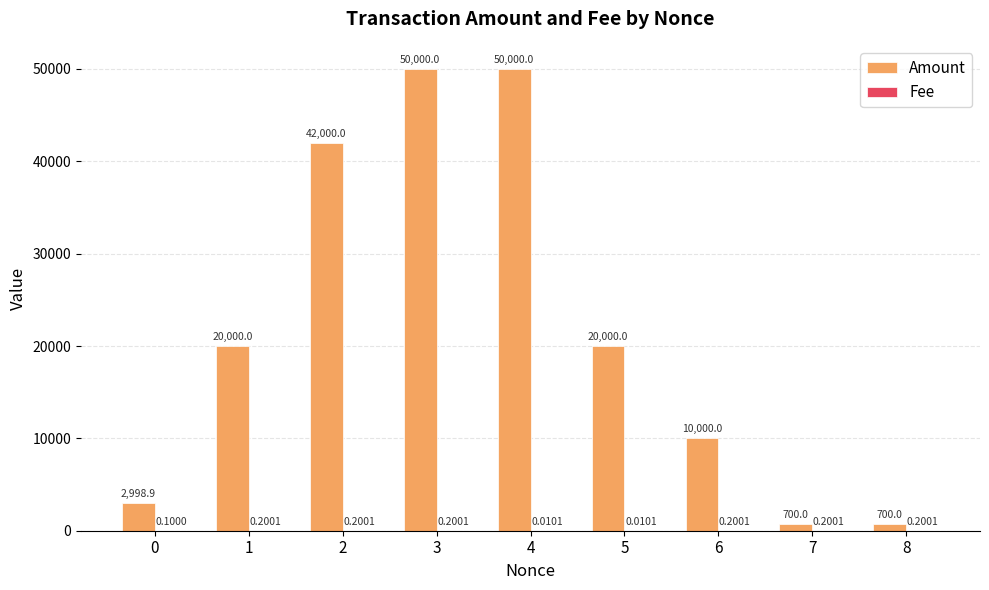

At which category is the sum across all series the highest?

3